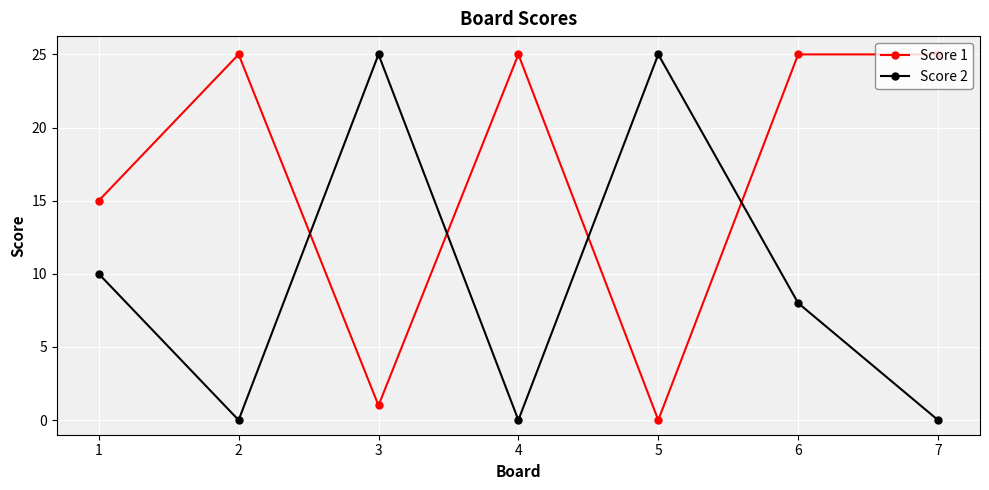

What is the sum of all Score 2 values?

68